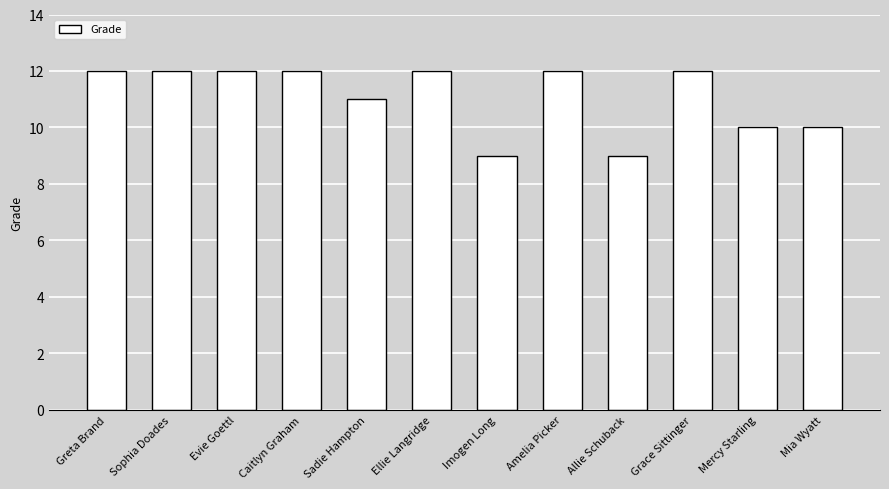

What is the approximate value at Allie Schuback?

9